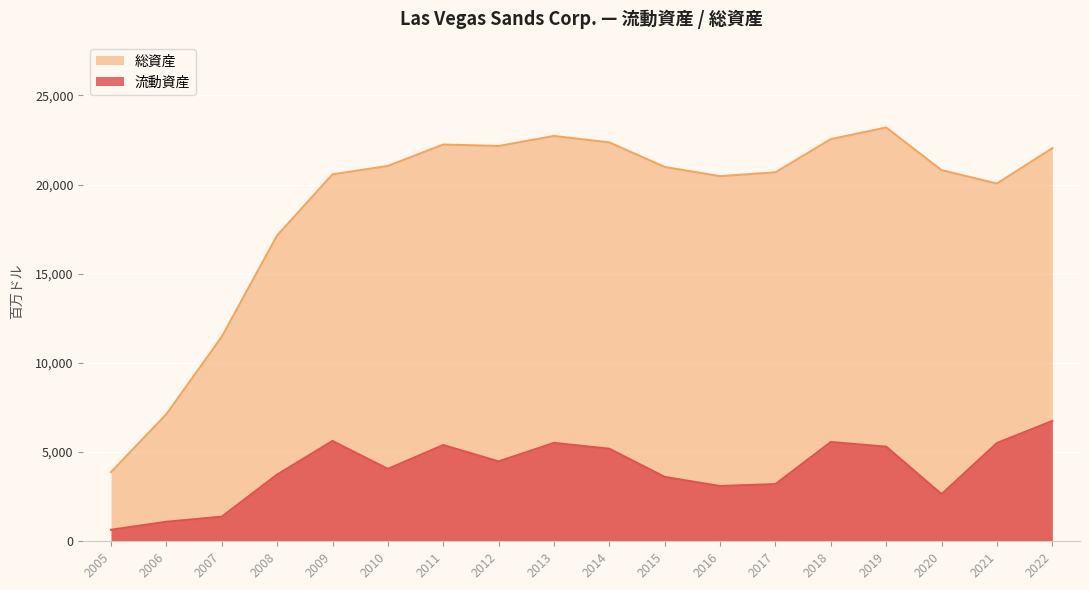

Where is 流動資産 nearest to the value 3694?

2008